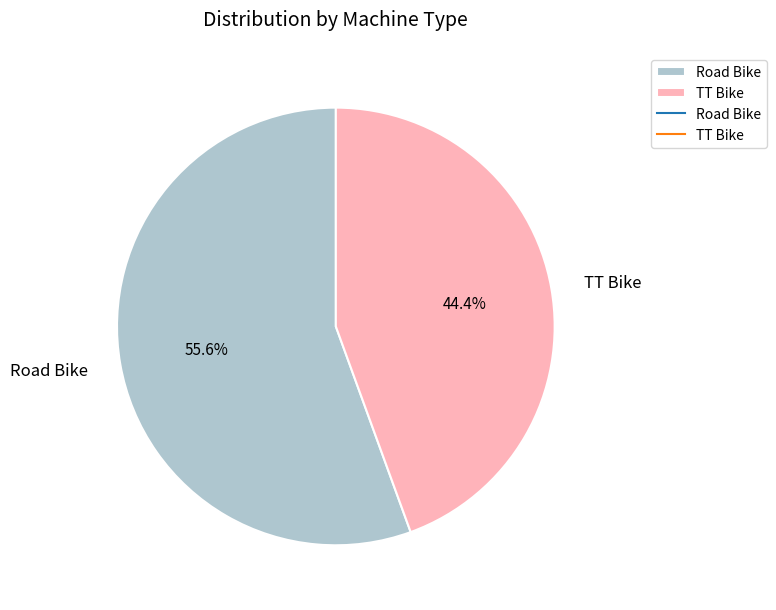

Does any single category account for the majority?

Yes